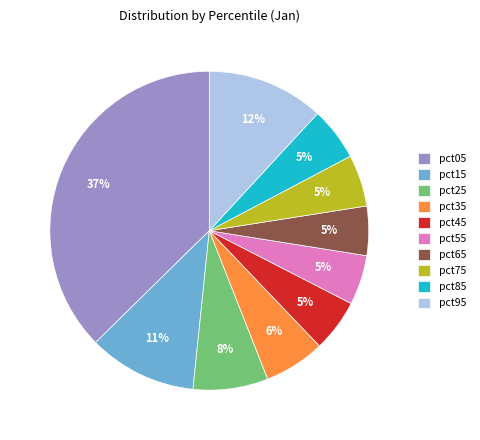

To the nearest percent, what is the difference between the largest and smallest slice percentages?

32%